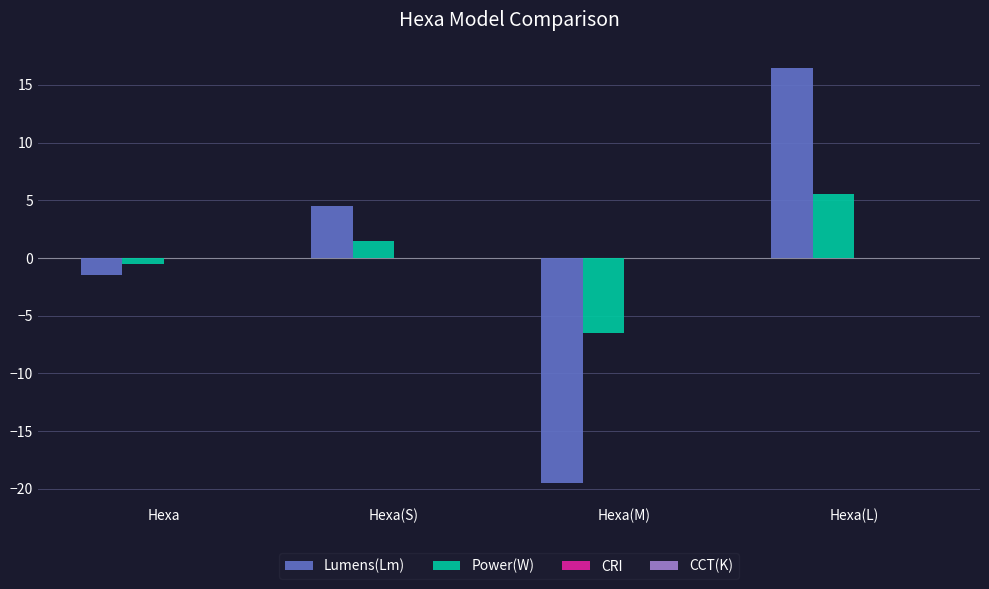

At which label does Lumens(Lm) reach its peak?

Hexa(L)